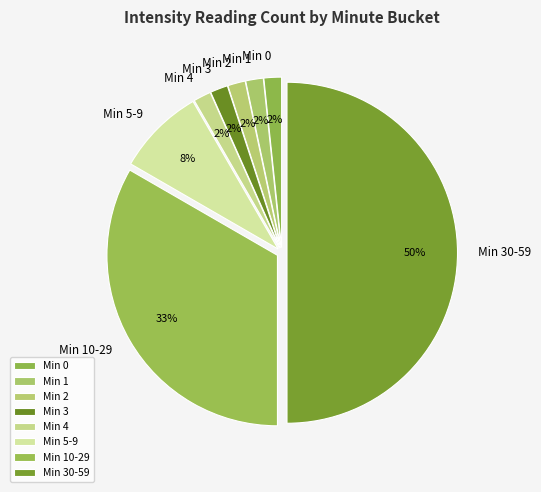

Do Min 0 and Min 4 together represent more than half of the pie?

No